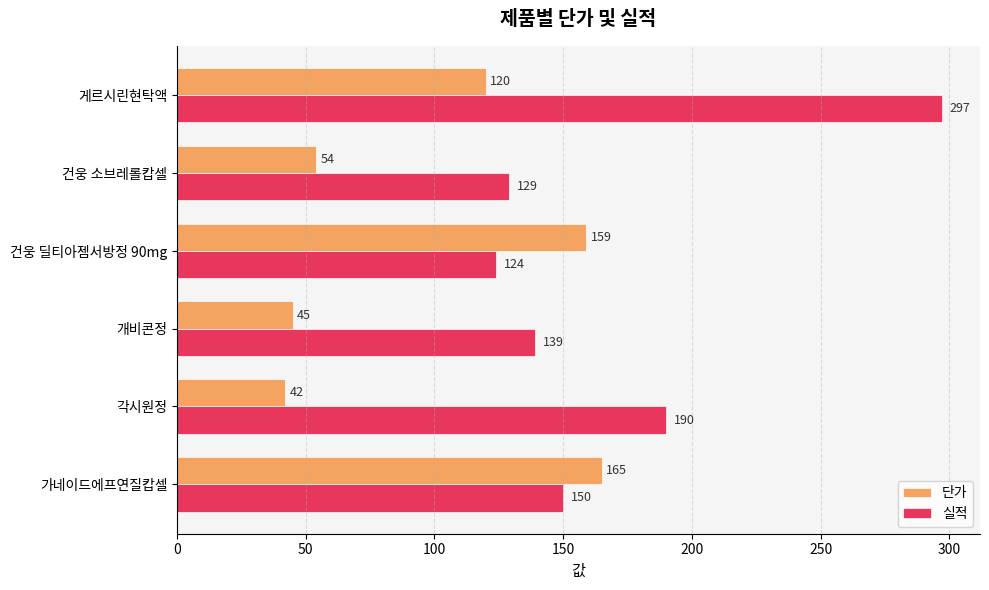

What is the spread (max minus min) of values at 개비콘정?

94